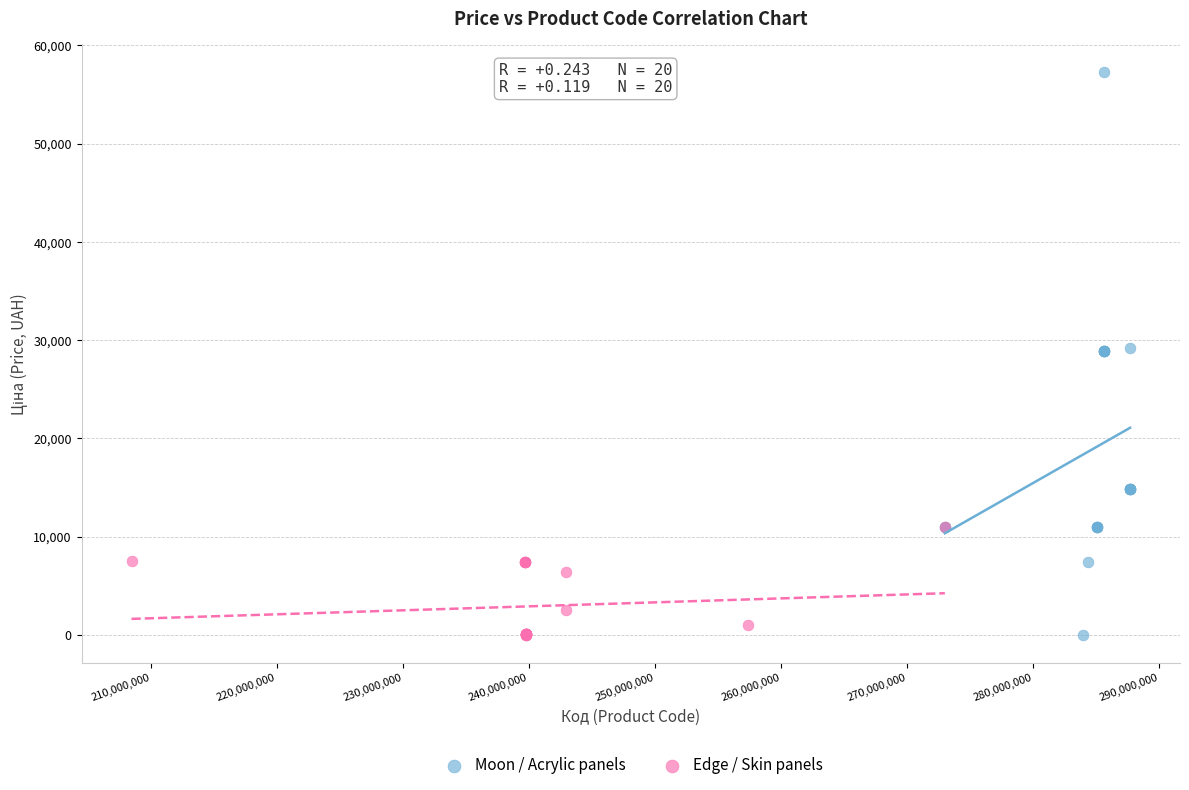

Which series has the largest Y range (max minus min)?

Moon / Acrylic panels